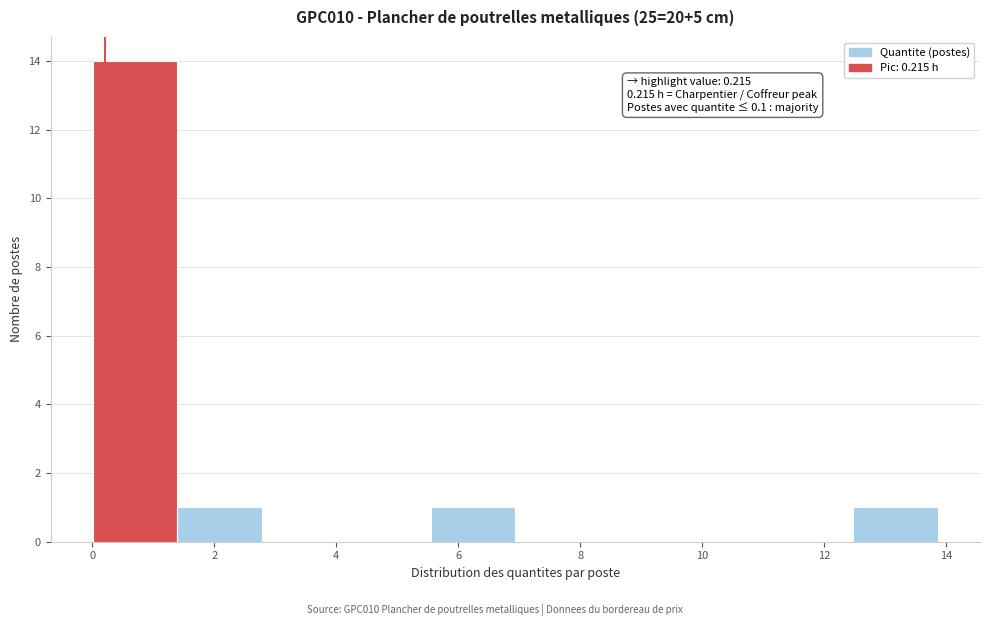

Over which range of the x-axis is the bar tallest?

0.0 to 1.4